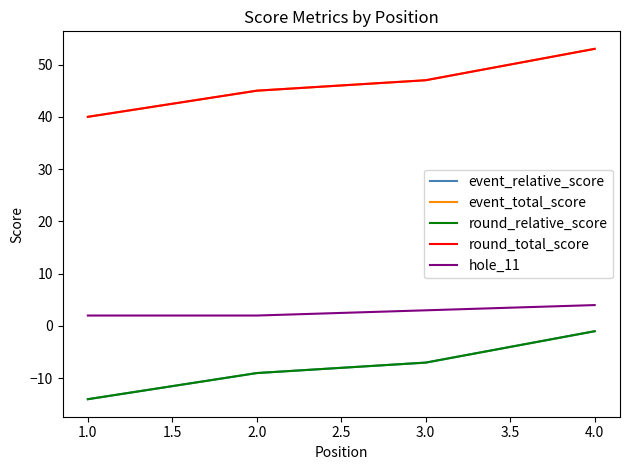

How many event_relative_score values are between -9 and -1?

3